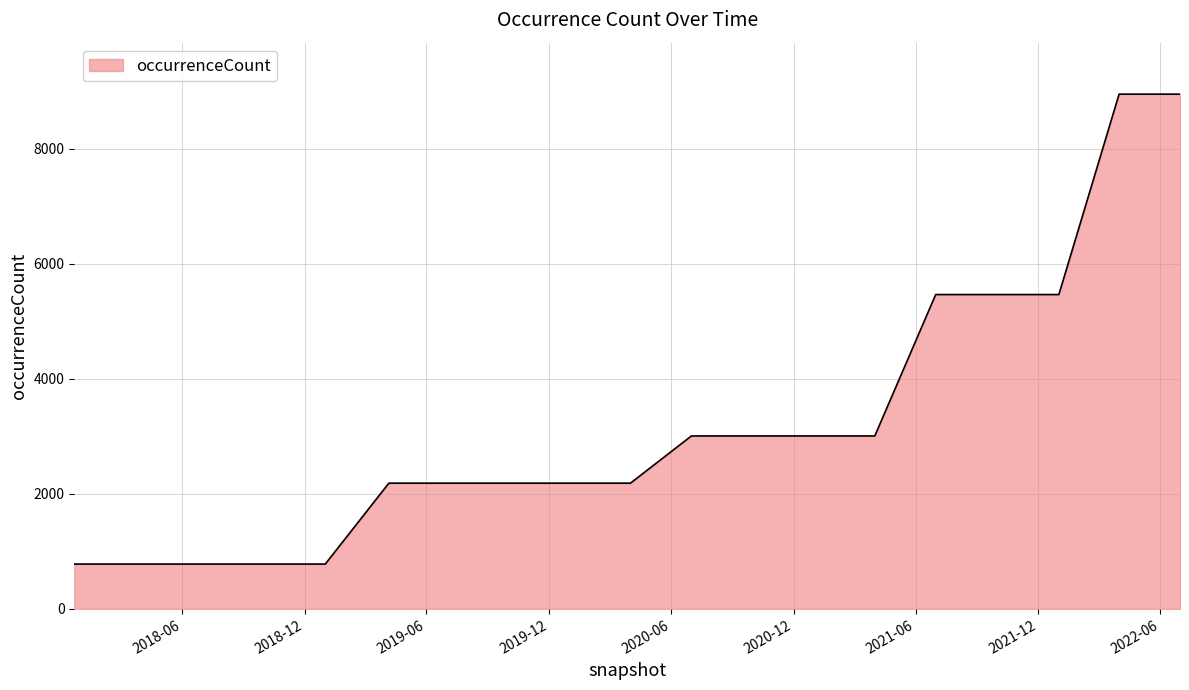

What is the difference between the maximum and minimum values?

8172